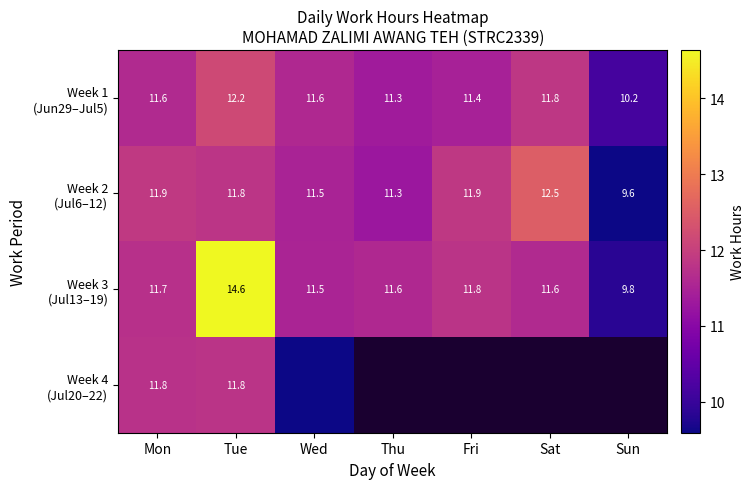

What is the difference between the maximum and minimum values in the Week 3 (Jul13–19) series?

4.8